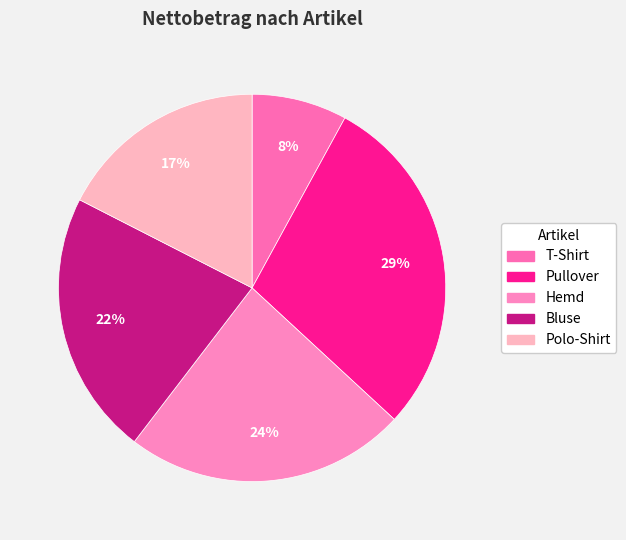

How many slices are in this pie chart?

5